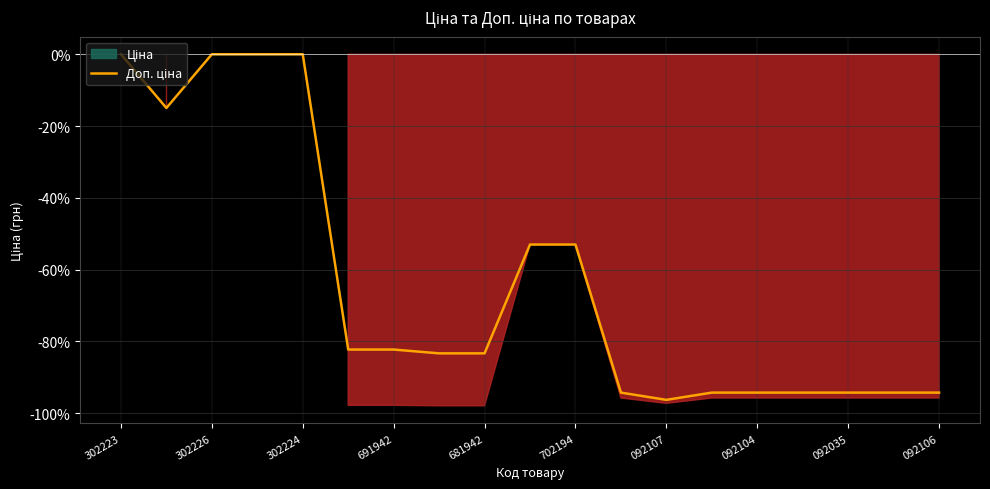

Where does the data first go above -83?

302223